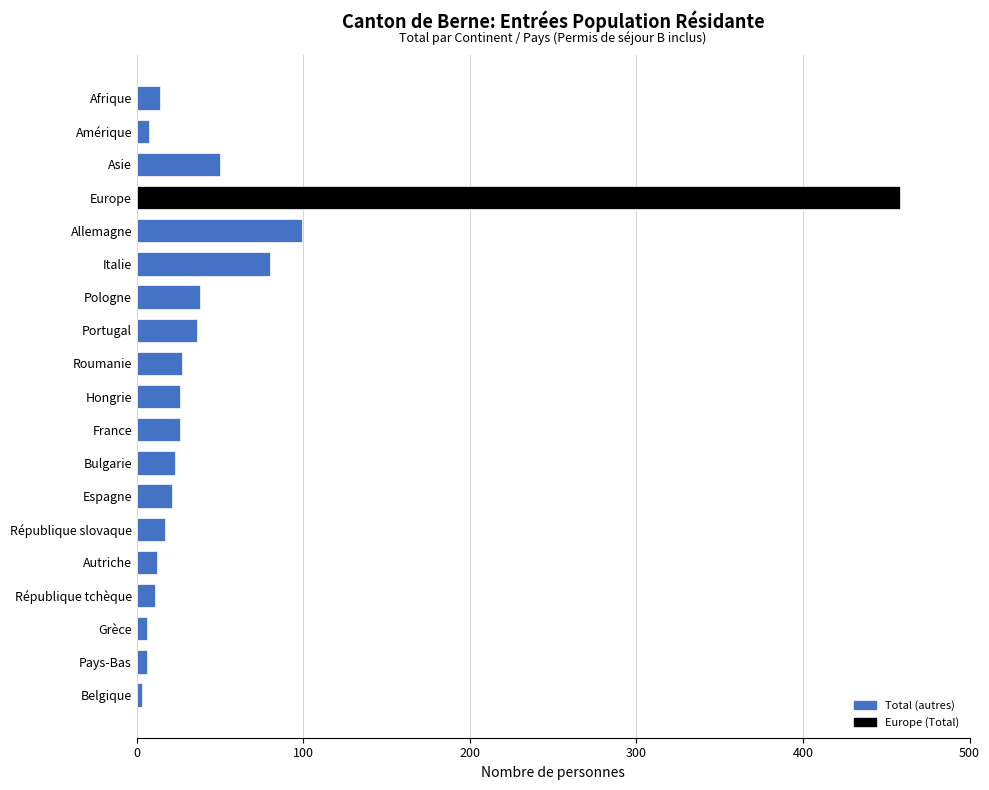

Where is the data nearest to the value 230?

Allemagne